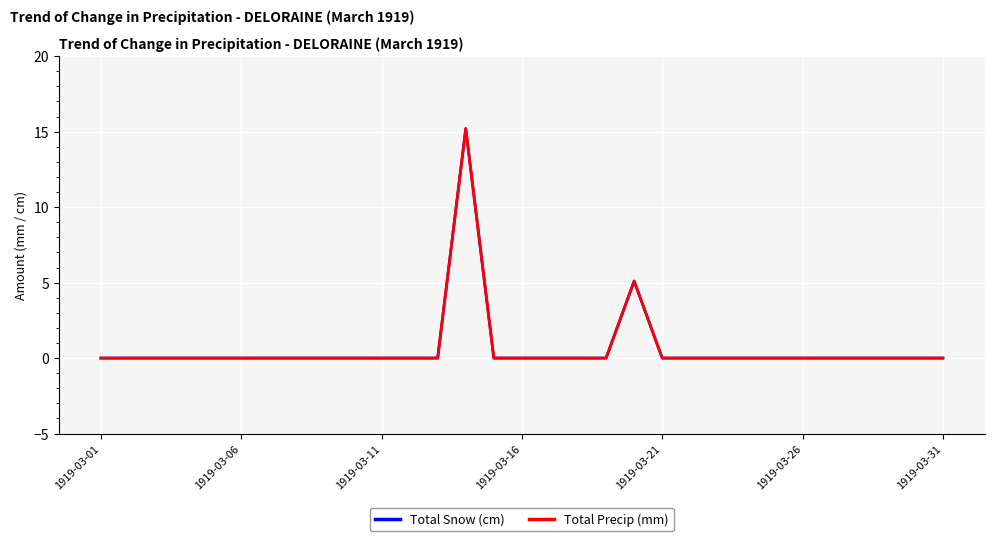

True or false: Total Precip (mm) and Total Snow (cm) cross at least once.

False